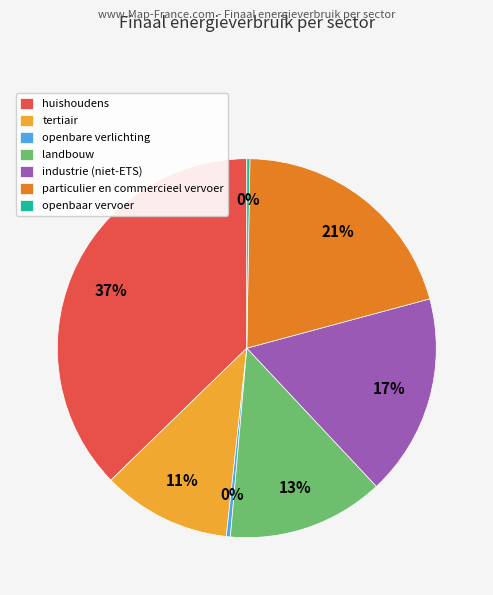

To the nearest percent, what is the difference between the largest and smallest slice percentages?

37%